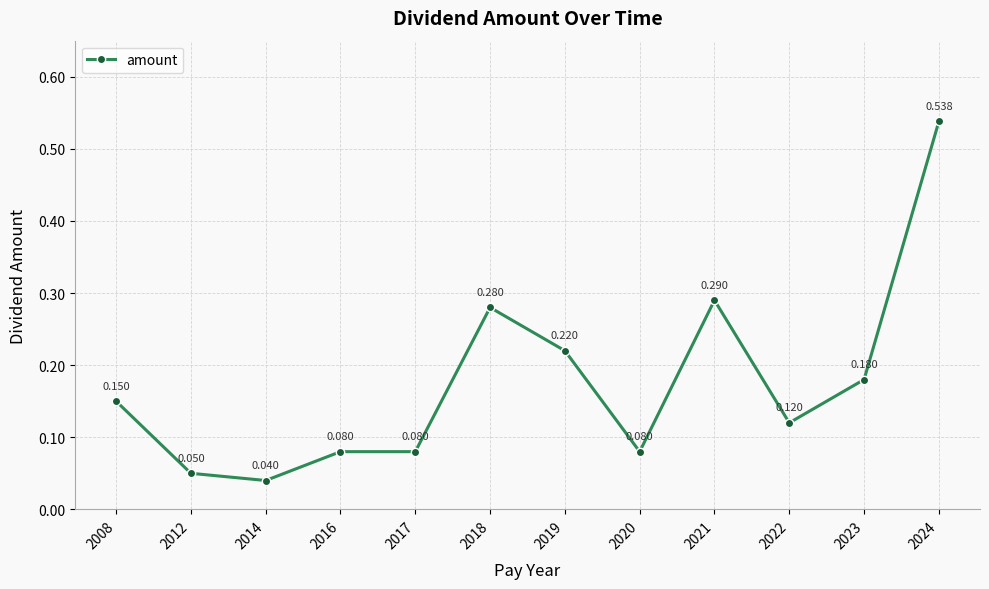

What is the maximum value shown in the chart?

0.5